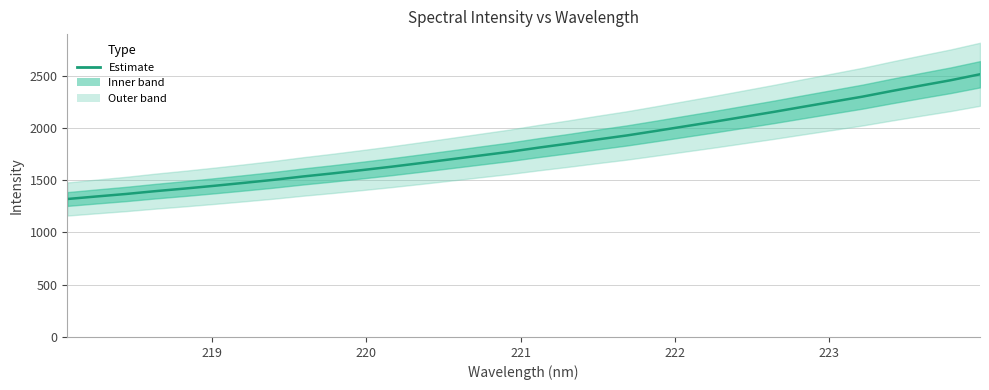

What is the average value?

1836.4